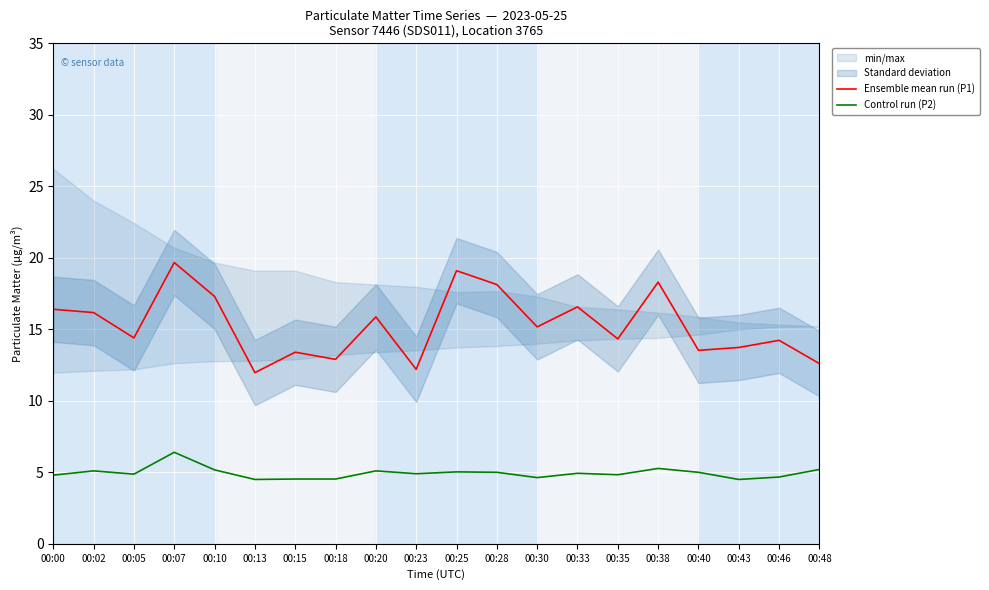

At which category does Control run (P2) reach its first local peak?

00:02